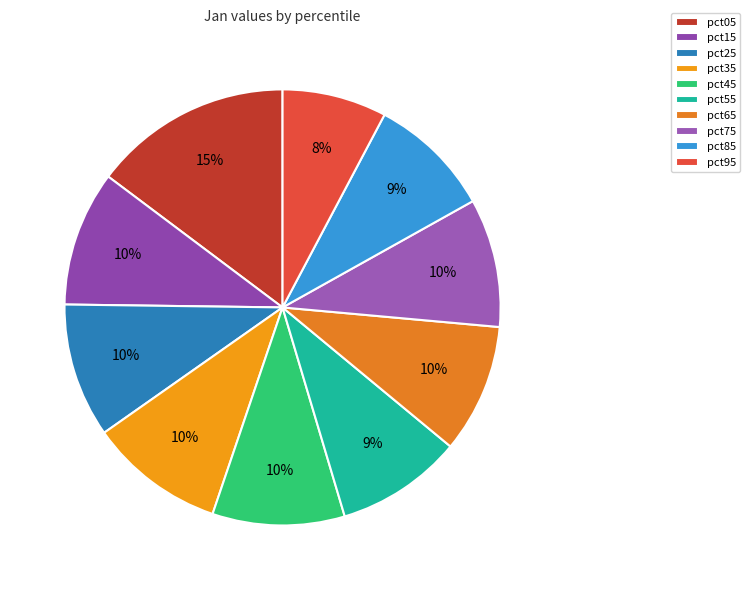

Combined, what portion of the pie is pct05 and pct95?

22.5%